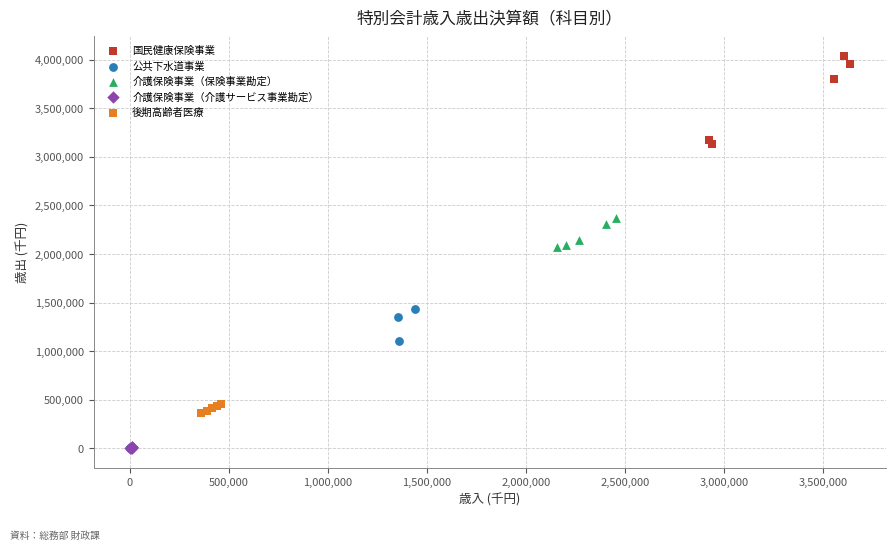

Which series has the widest spread of Y values?

公共下水道事業